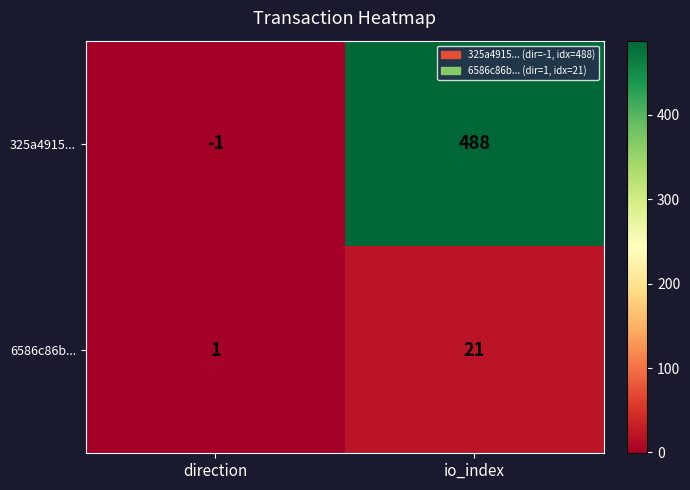

What is the difference between the highest and lowest values at direction?

2